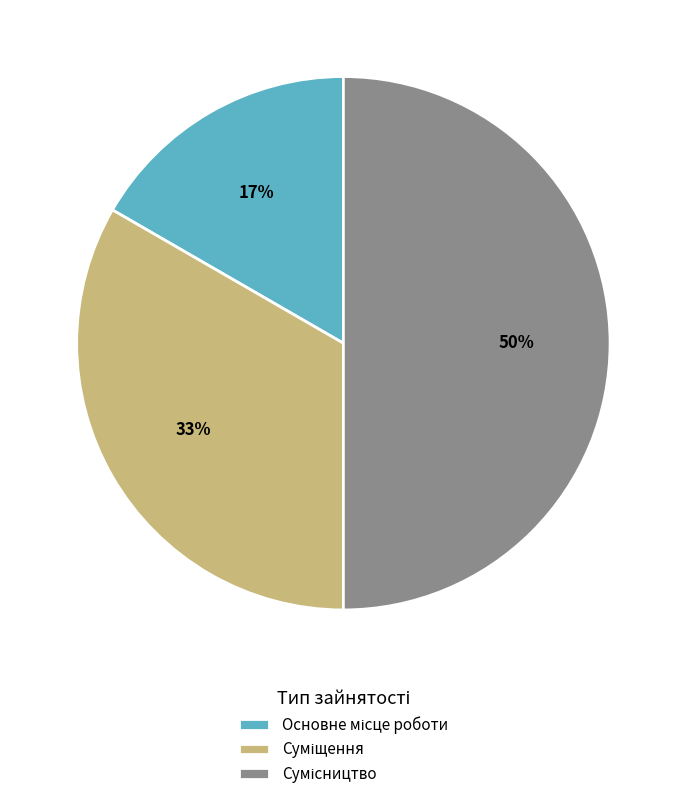

To the nearest percent, what is the difference between the largest and smallest slice percentages?

33%